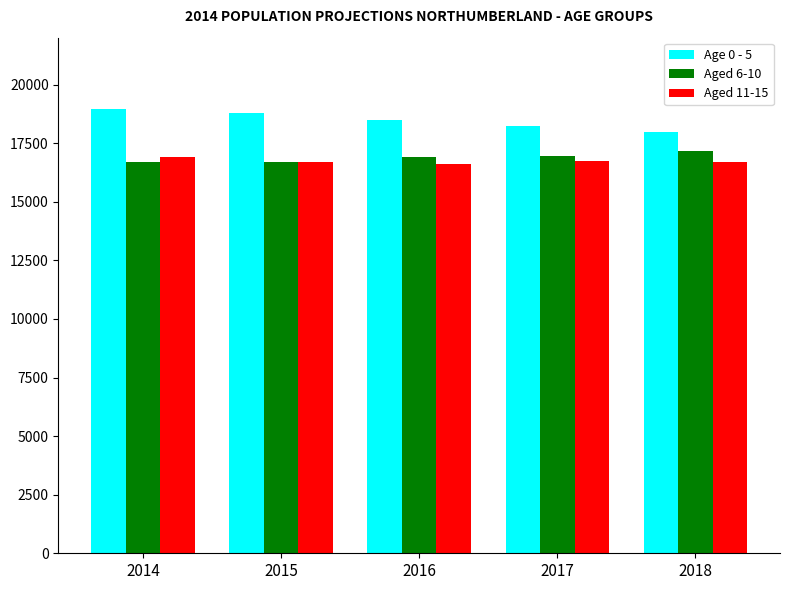

What is the sum of the Aged 11-15 values at 2015 and 2014?

33572